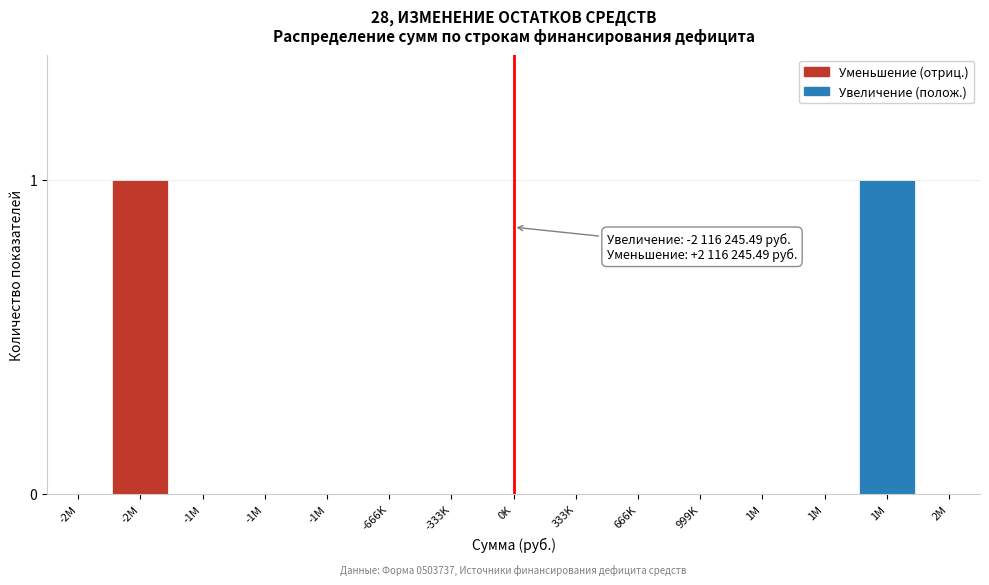

Count the number of data series in this chart.

1